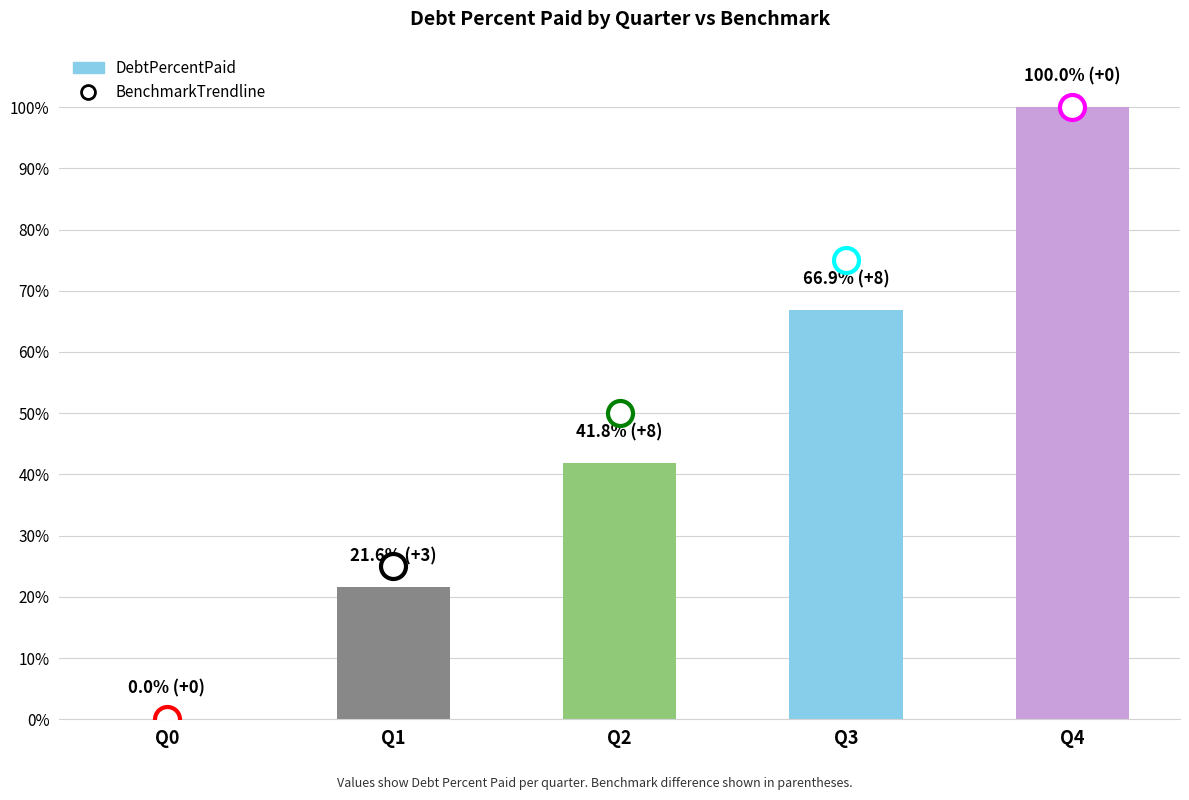

What is the sum of the values at Q3 and Q1?

88.5